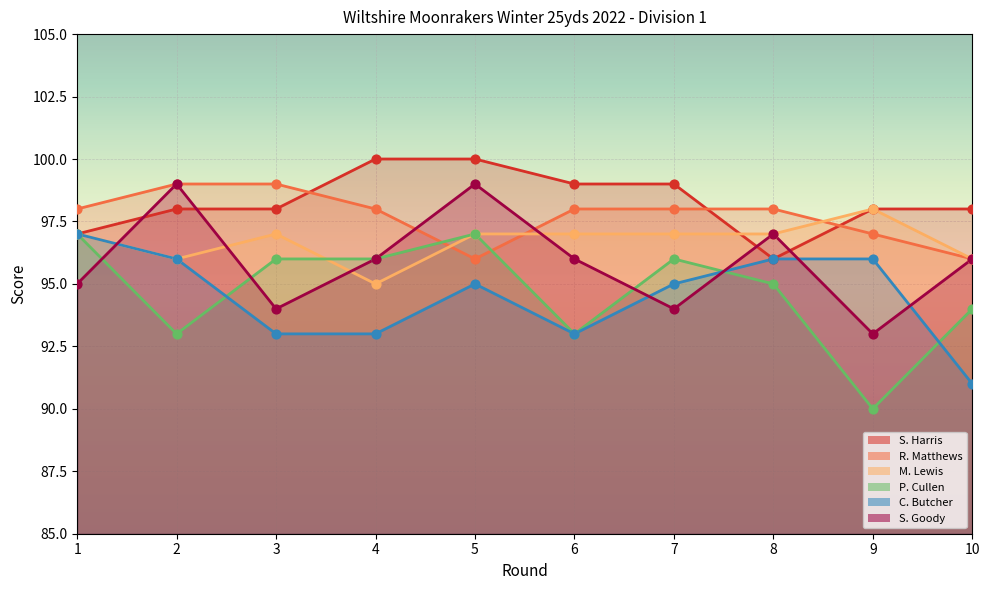

Which series has the largest total across all categories?

S. Harris